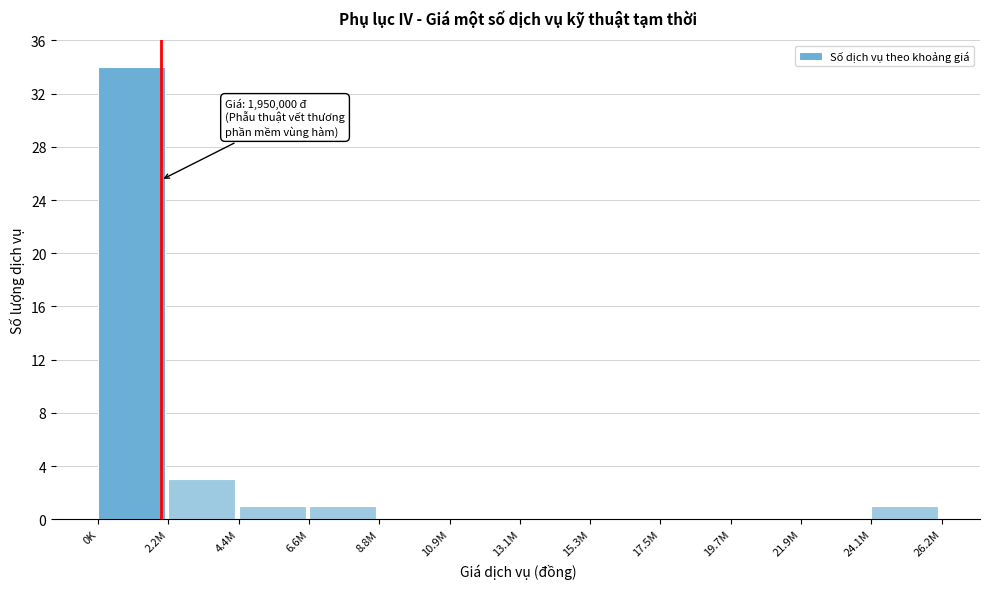

Reading left to right, extract all data points from this chart.

0K=34	2.2M=3	4.4M=1	6.6M=1	8.8M=0	10.9M=0	13.1M=0	15.3M=0	17.5M=0	19.7M=0	21.9M=0	24.1M=1